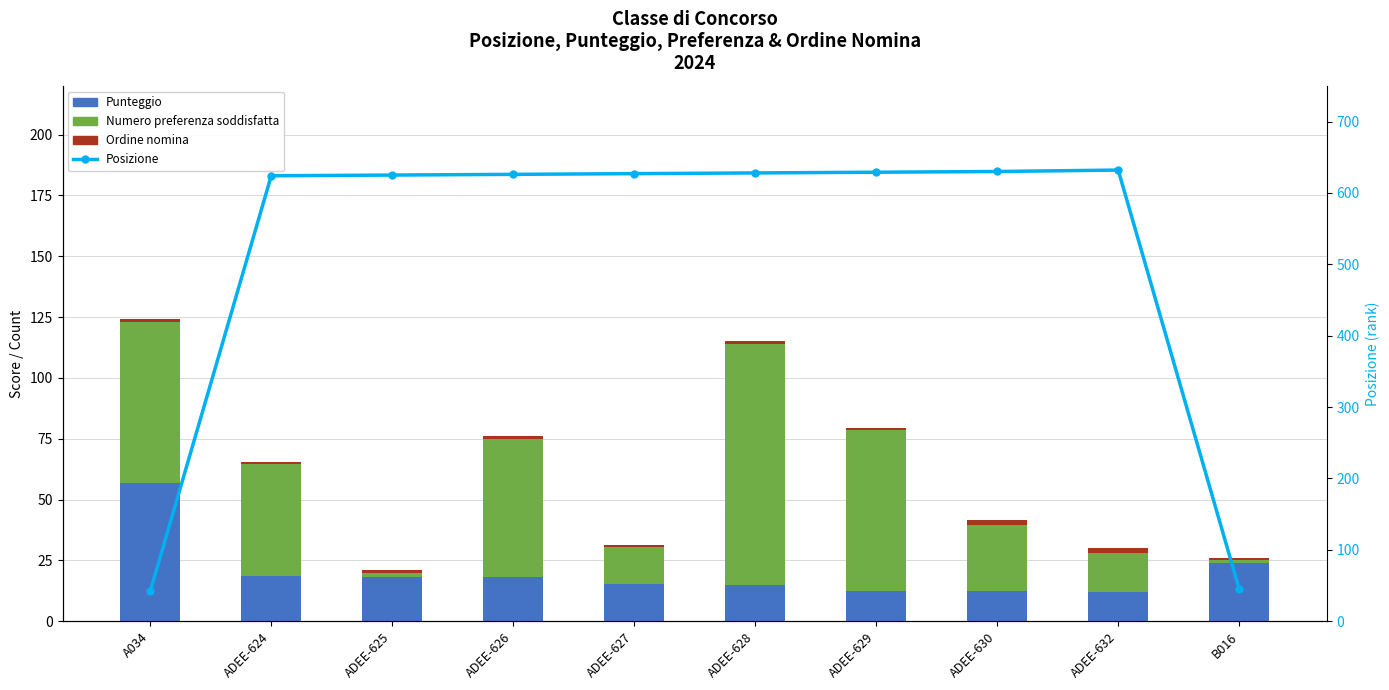

What is the label of the 8th bar from the right?

ADEE-625